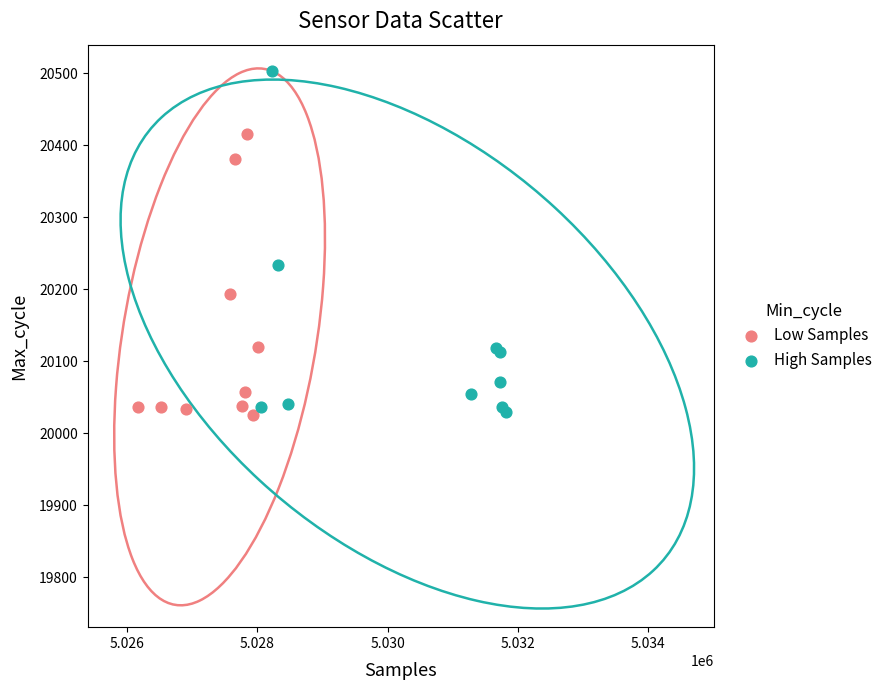

Which series has the widest spread of Y values?

High Samples